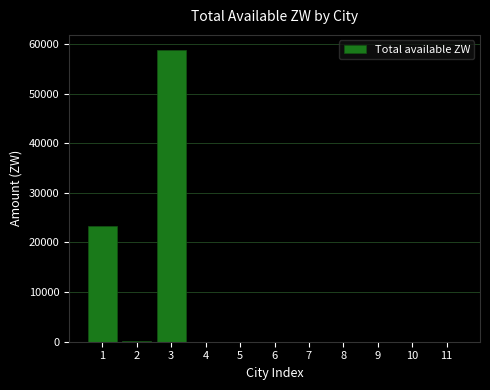

What is the sum of all values?

82365.8